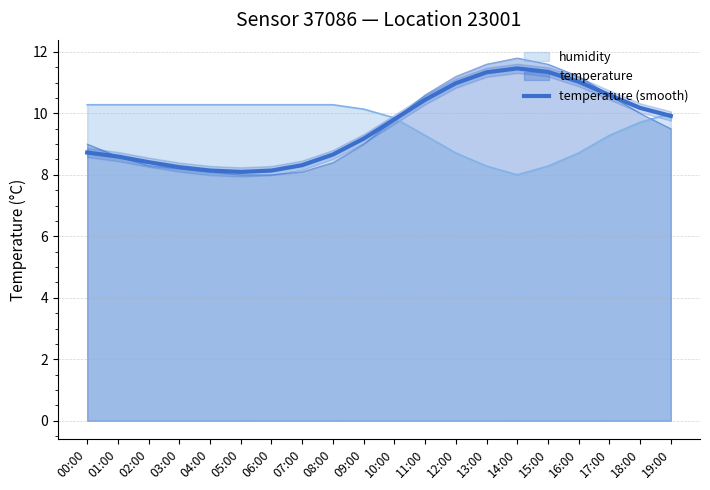

Which label corresponds to the smallest value in the chart?

05:00